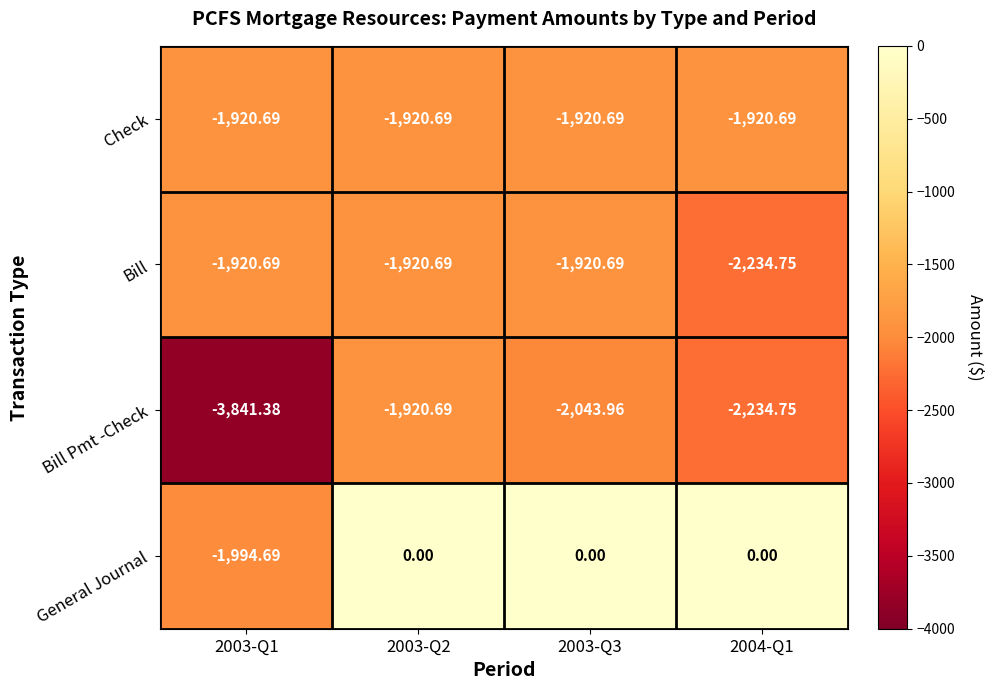

Which series has the largest total across all categories?

General Journal